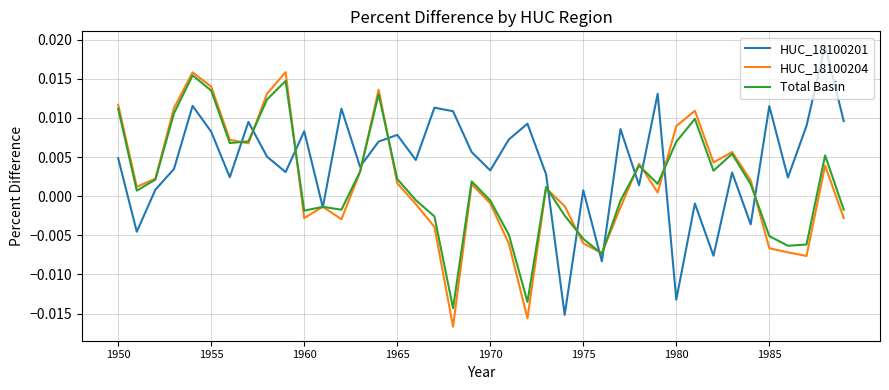

Which series has the largest total across all categories?

HUC_18100201